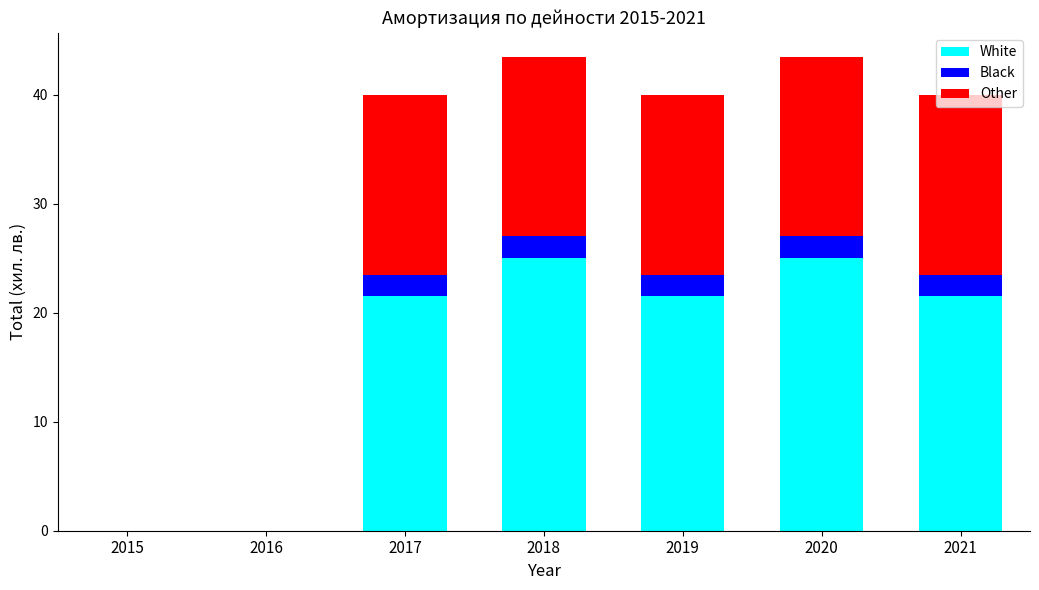

Are the bars grouped side by side (vs. stacked)?

No